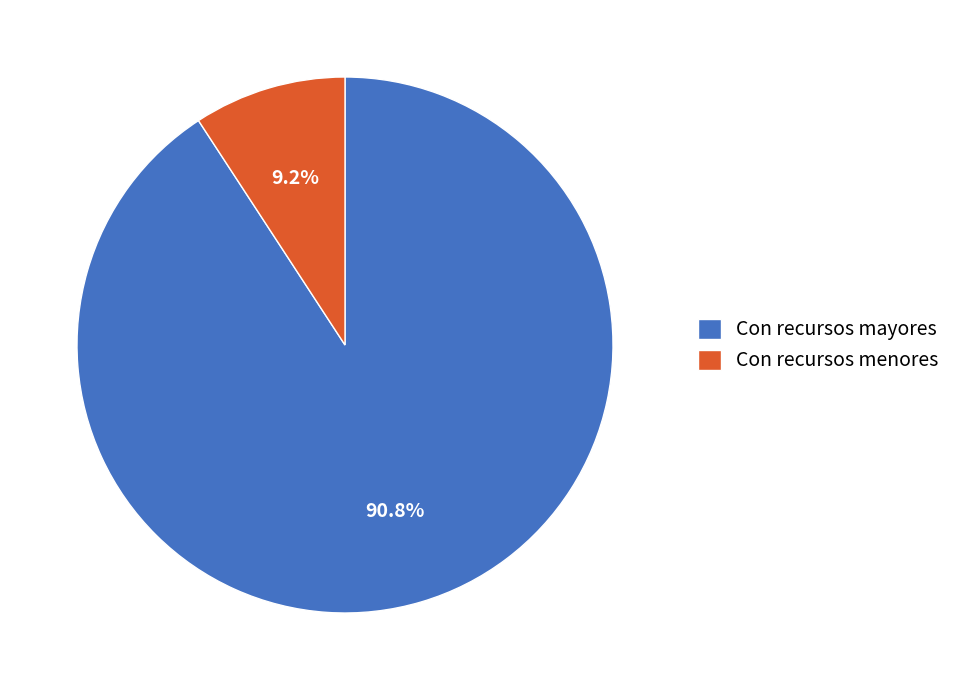

What is the ratio of the value at Con recursos mayores to the value at Con recursos menores?

9.9